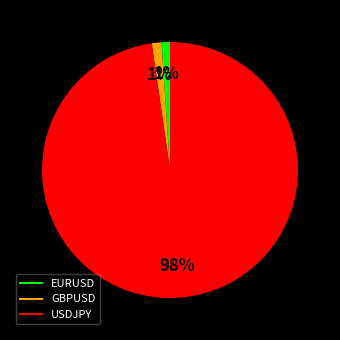

Do USDJPY and GBPUSD together represent more than half of the pie?

Yes